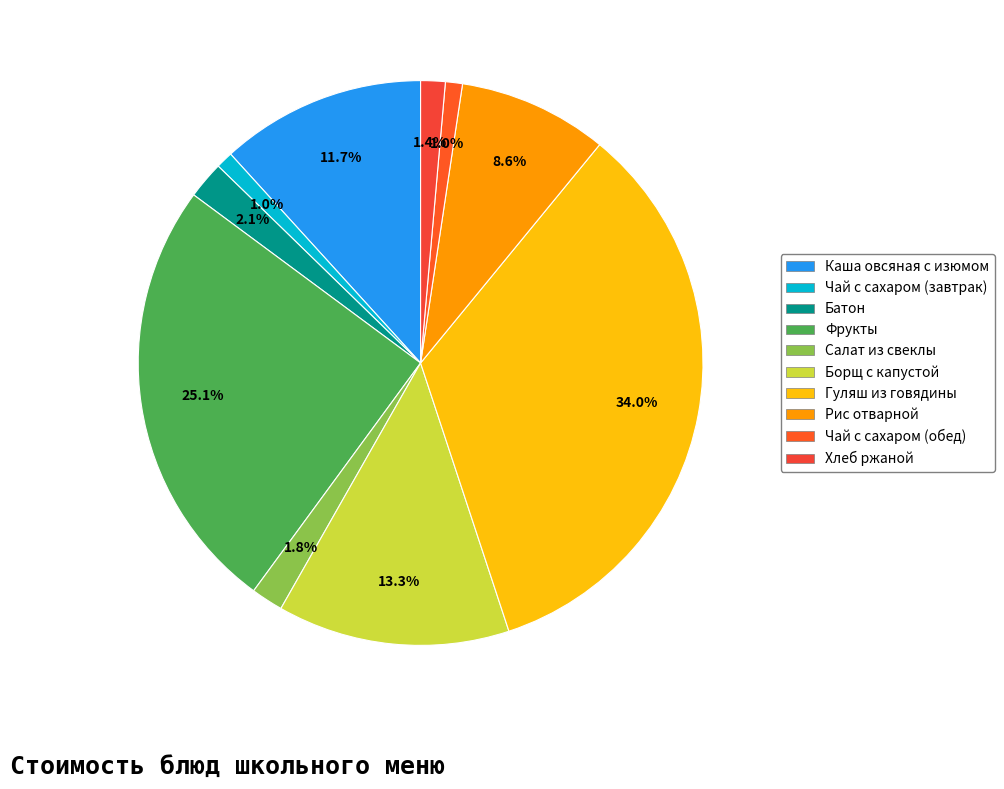

Is it true that Салат из свеклы is 8% of the pie?

False